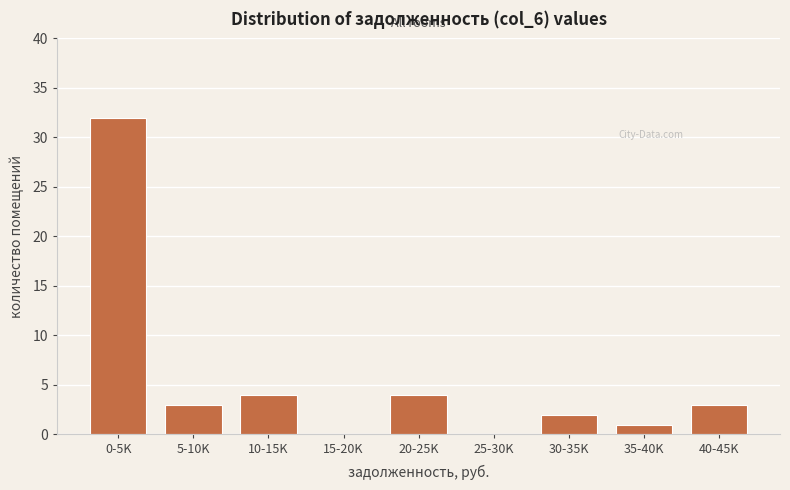

Reading left to right, transcribe all the data shown in this chart.

0-5K=32	5-10K=3	10-15K=4	15-20K=0	20-25K=4	25-30K=0	30-35K=2	35-40K=1	40-45K=3